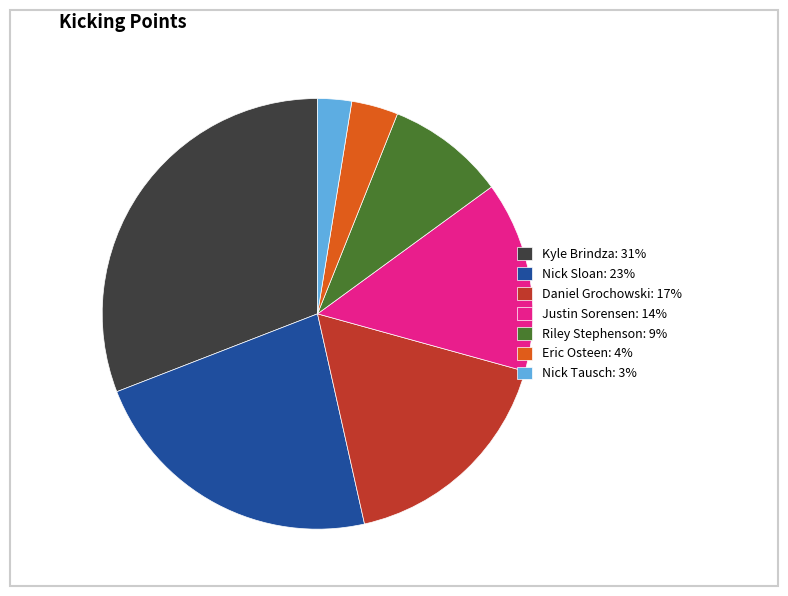

Count the number of slices in the pie.

7